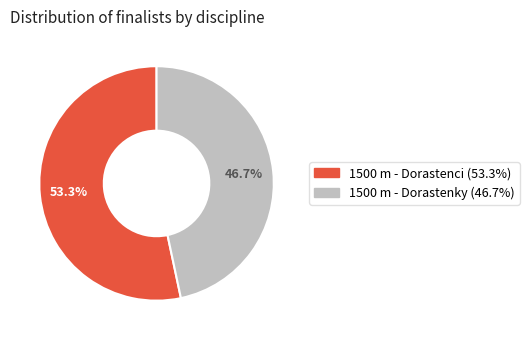

What percentage do 1500 m - Dorastenci and 1500 m - Dorastenky together represent?

100.0%